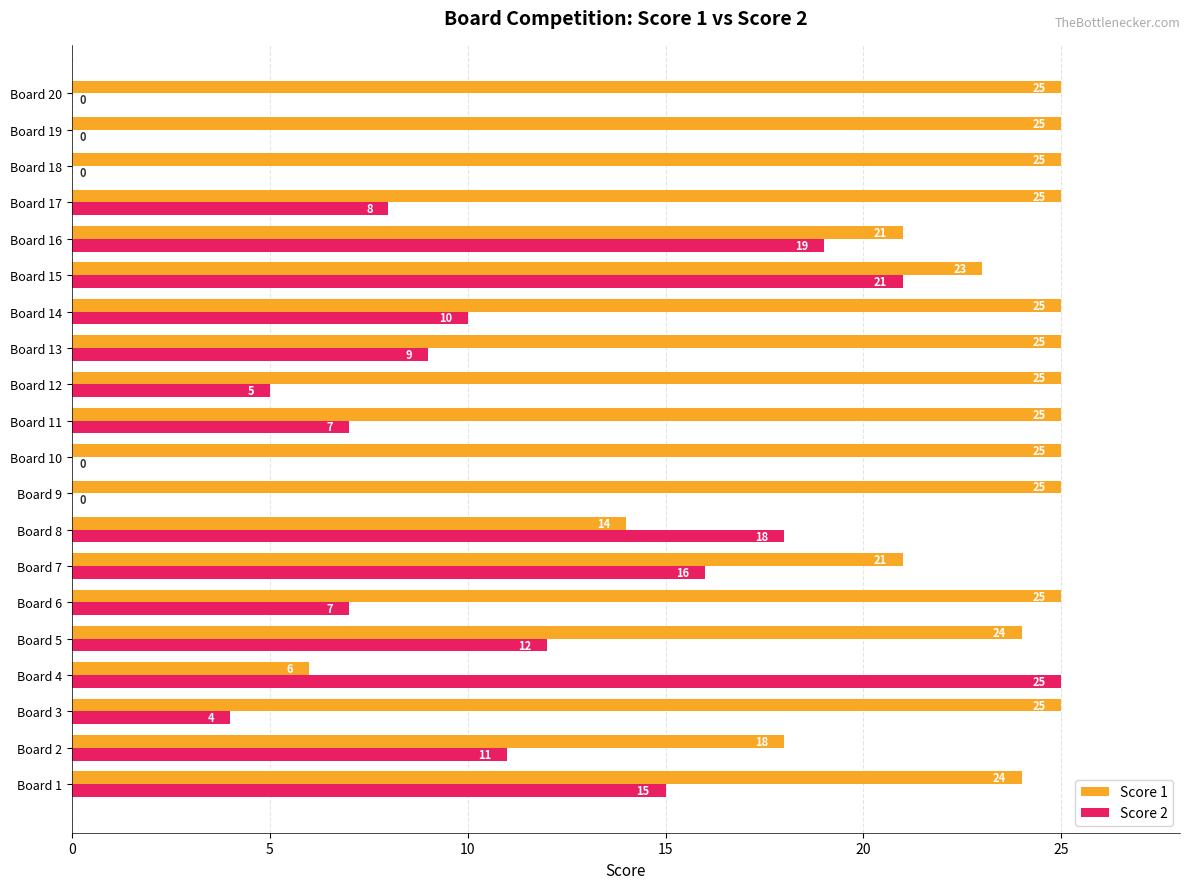

Which series changed the most between Board 6 and Board 14?

Score 2